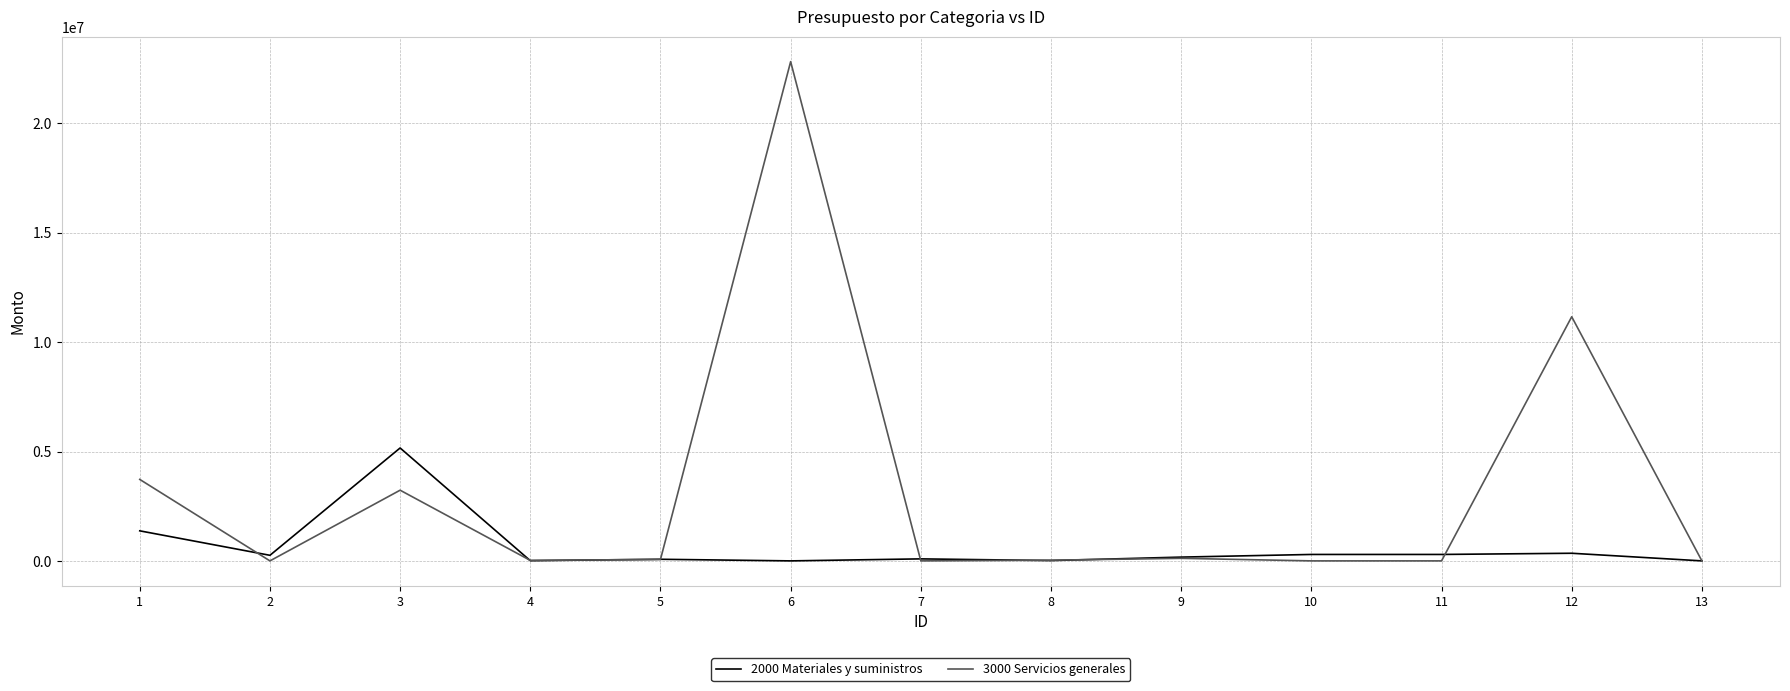

List the series in order of their peak value, highest first.

3000 Servicios generales, 2000 Materiales y suministros